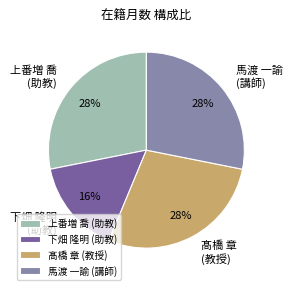

To the nearest percent, what portion does 上番増 喬 (助教) represent?

28%